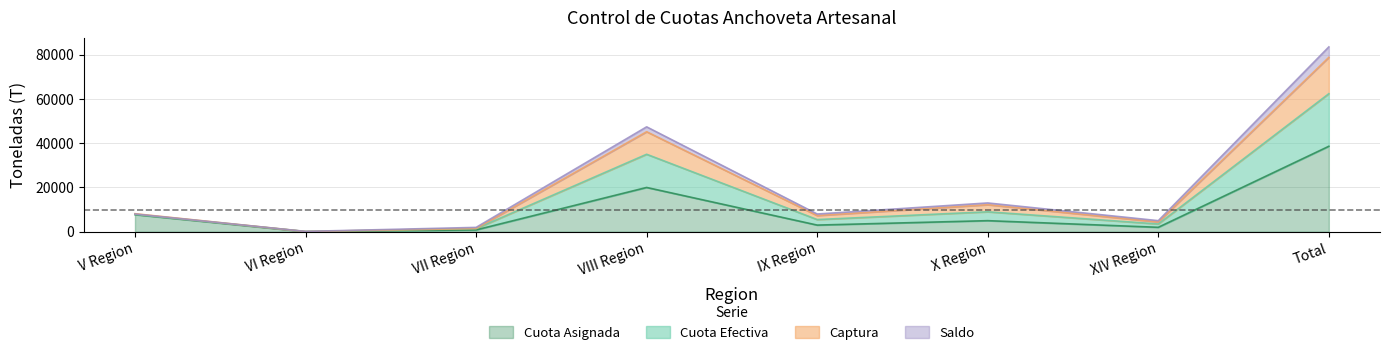

How many values in the Captura series are below 8144?

4